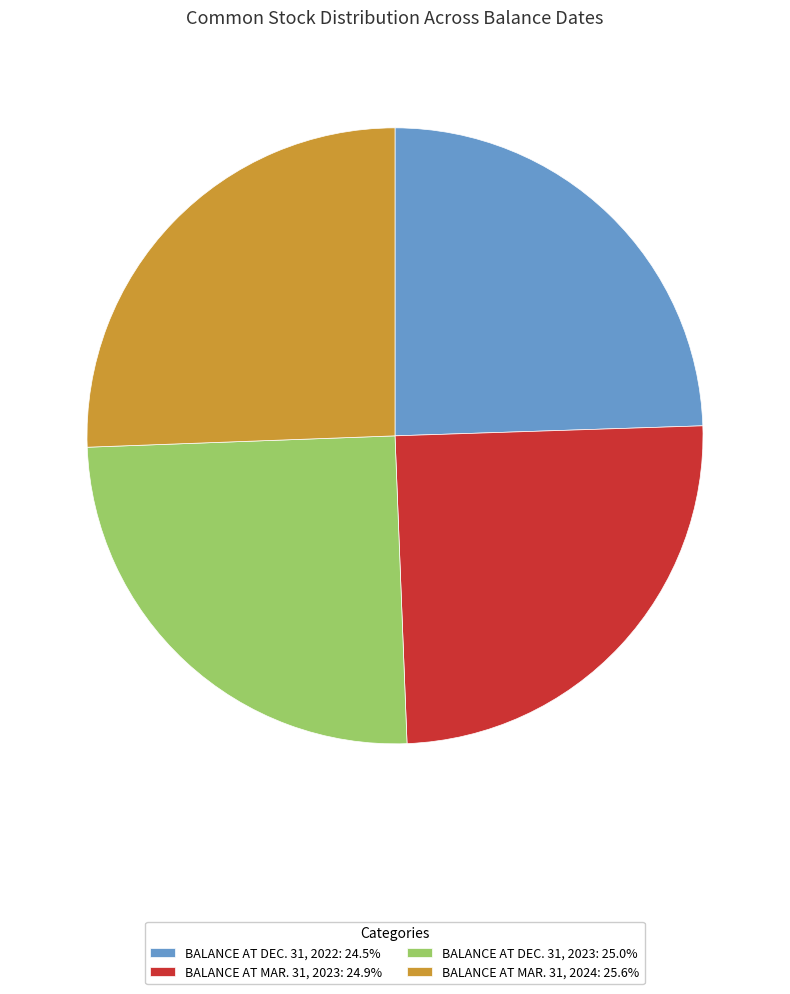

Does BALANCE AT MAR. 31, 2023: 24.9% represent more than half of the total?

No